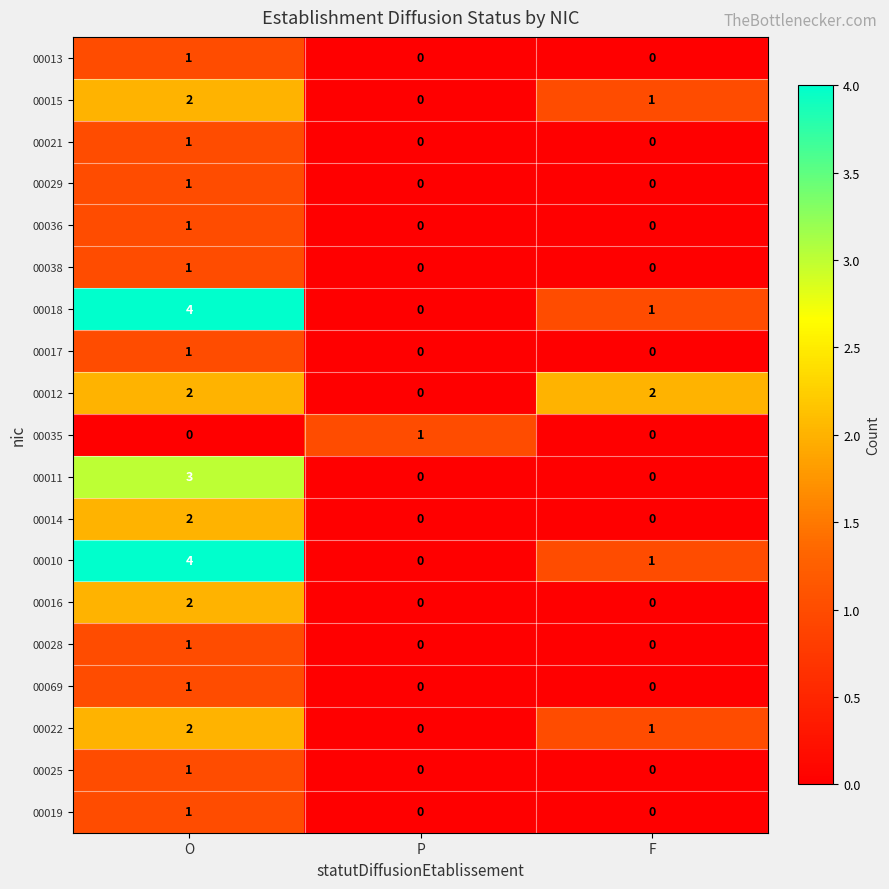

At which category does the chart reach its peak across all series?

O